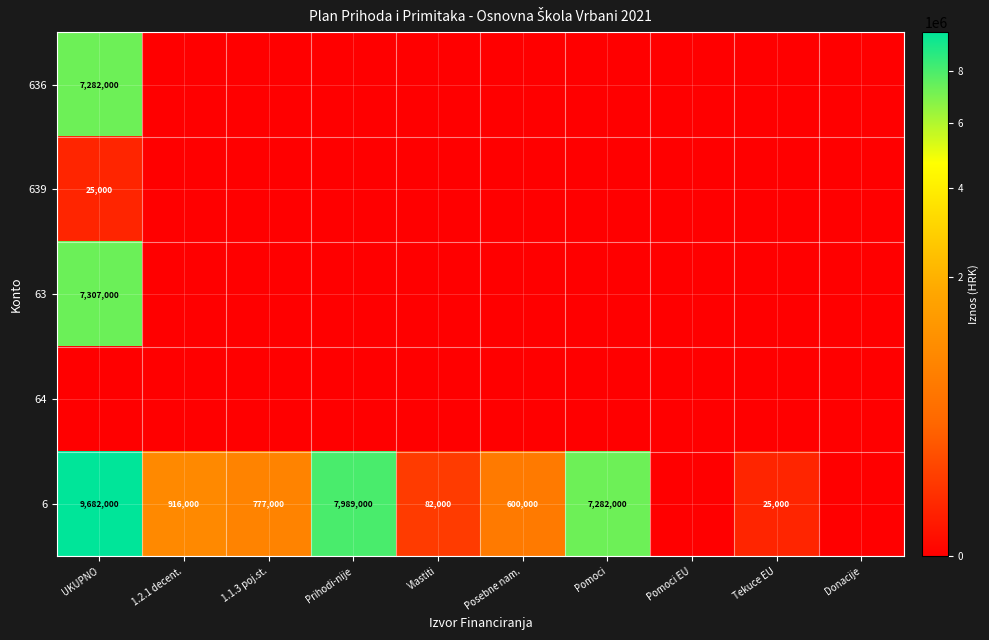

The value of 63 at UKUPNO is 7307000. True or false?

True